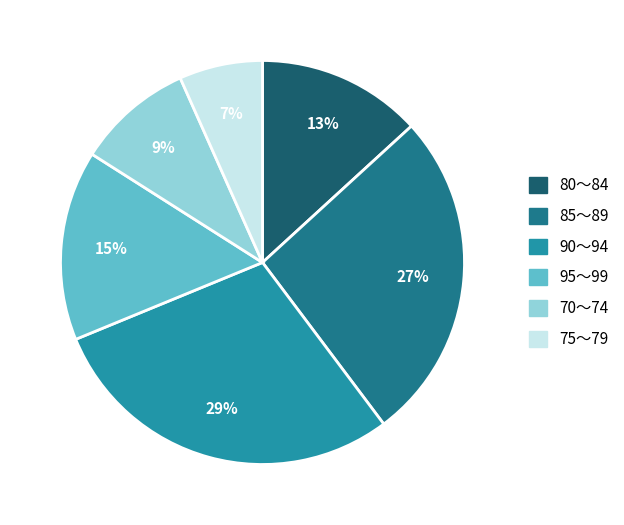

True or false: 95～99 accounts for 21% of the total.

False